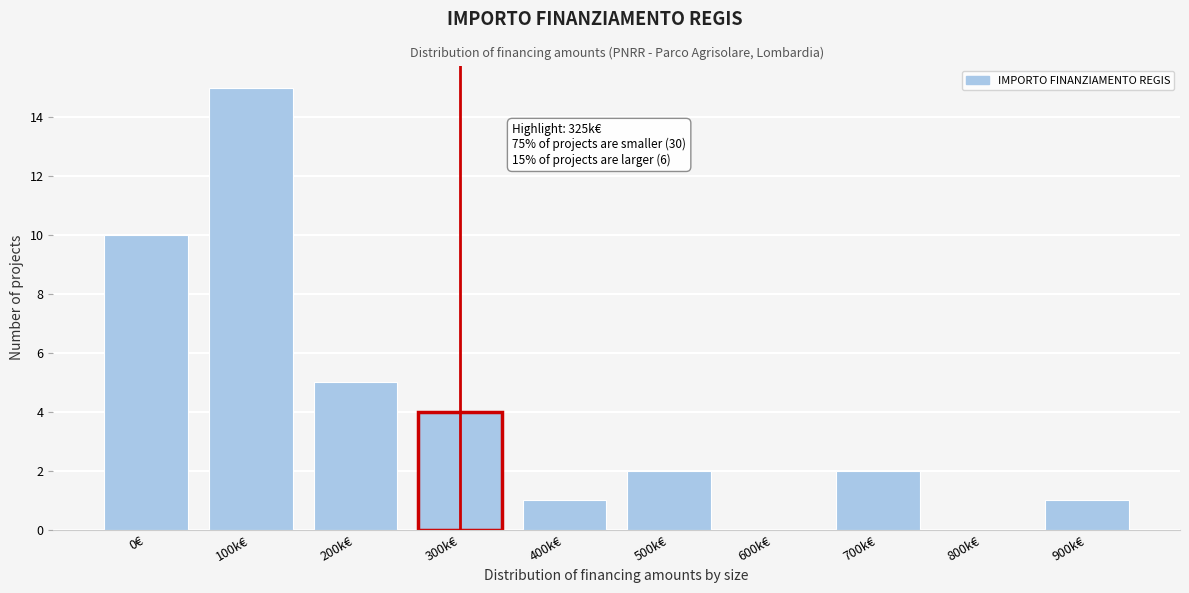

Reading right to left, list all the values displayed in this chart.

900k€=1	800k€=0	700k€=2	600k€=0	500k€=2	400k€=1	300k€=4	200k€=5	100k€=15	0€=10